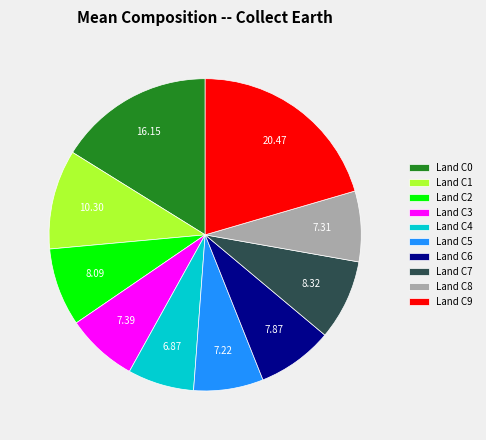

Which has a higher value, Land C4 or Land C9?

Land C9